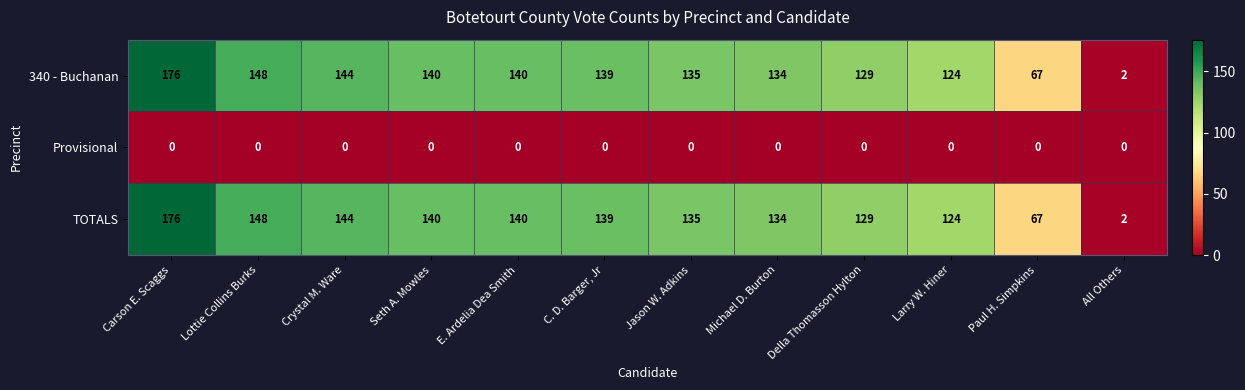

At how many categories does at least one series exceed 136?

6